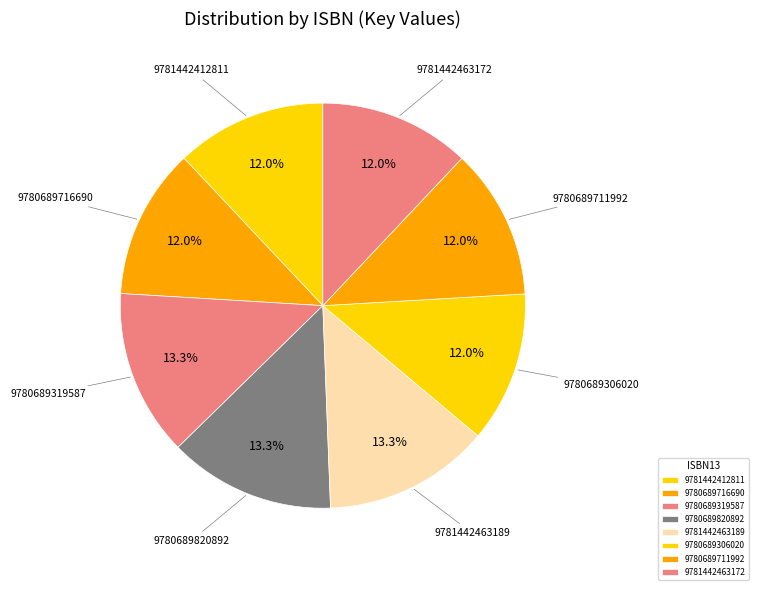

What portion of the pie excludes 9780689820892?

86.7%